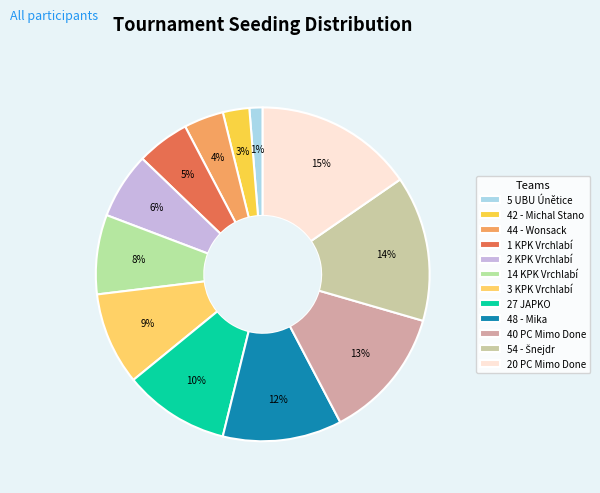

Which slice is the smallest?

5 UBU Únětice